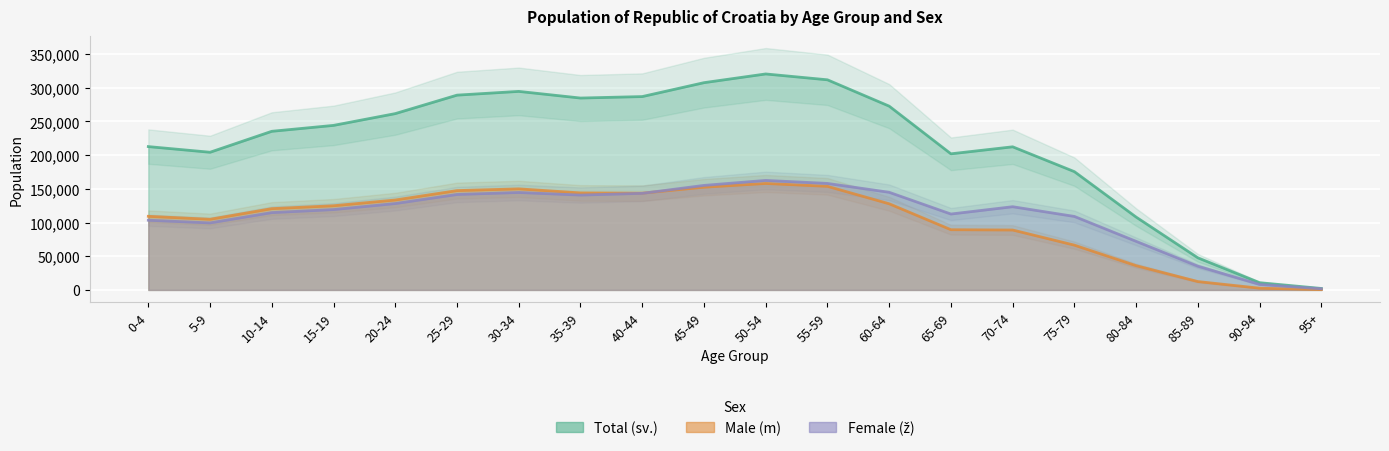

True or false: Male (m) and Female (z) cross at least once.

True